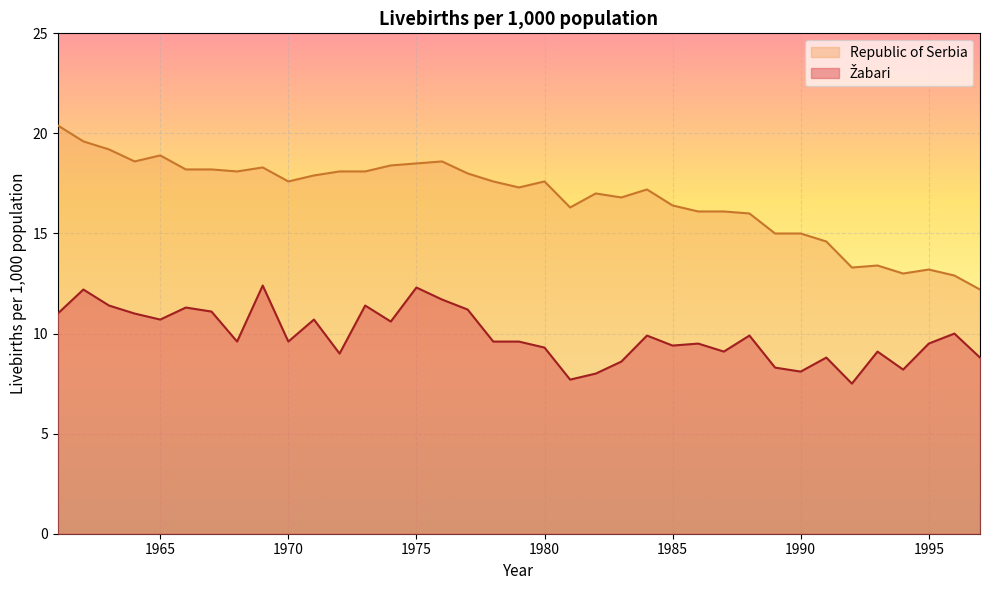

How many values in the Republic of Serbia series are below 17?

15